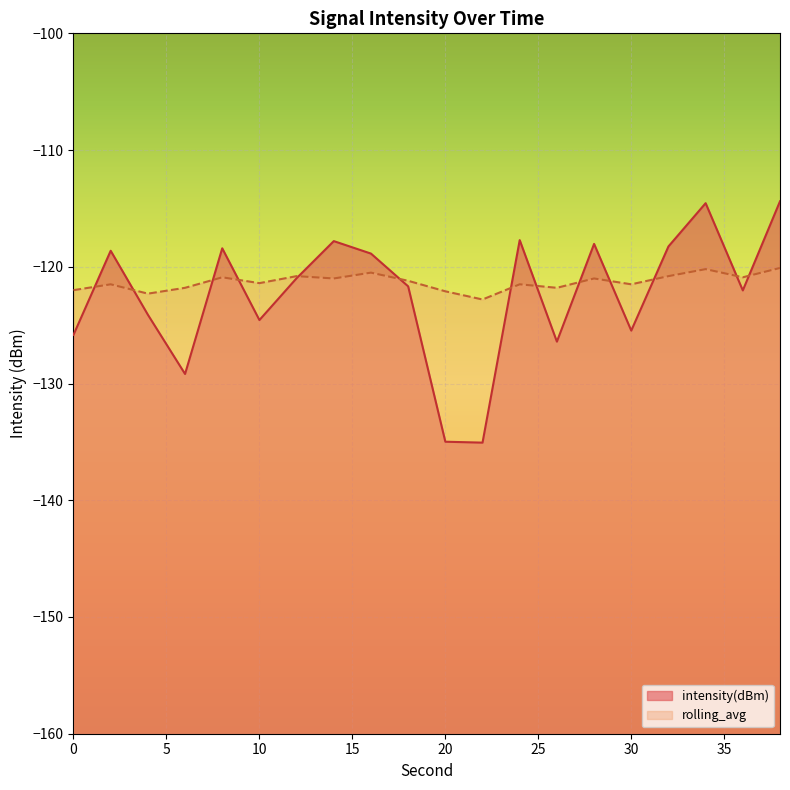

Reading left to right, extract all data points from this chart.

intensity(dBm): -125.8	-118.6	-124.1	-129.2	-118.4	-124.6	-121.0	-117.8	-118.9	-121.7	-135.0	-135.1	-117.7	-126.4	-118.0	-125.5	-118.3	-114.5	-122.0	-114.4
rolling_avg: -122.0	-121.5	-122.3	-121.8	-120.9	-121.4	-120.8	-121.0	-120.5	-121.2	-122.1	-122.8	-121.5	-121.8	-121.0	-121.5	-120.8	-120.2	-120.9	-120.1